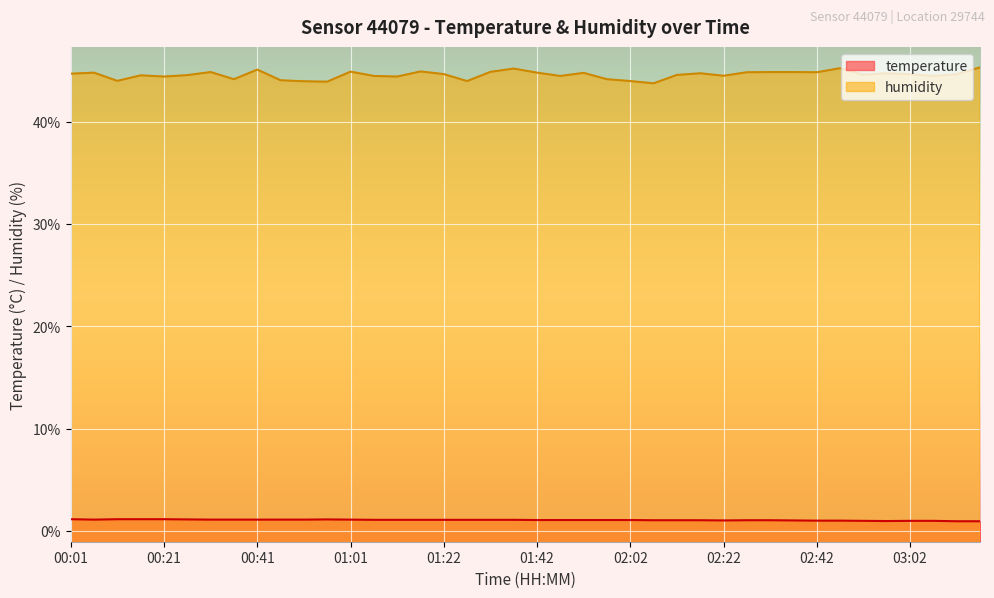

At which category is the sum across all series the highest?

01:37